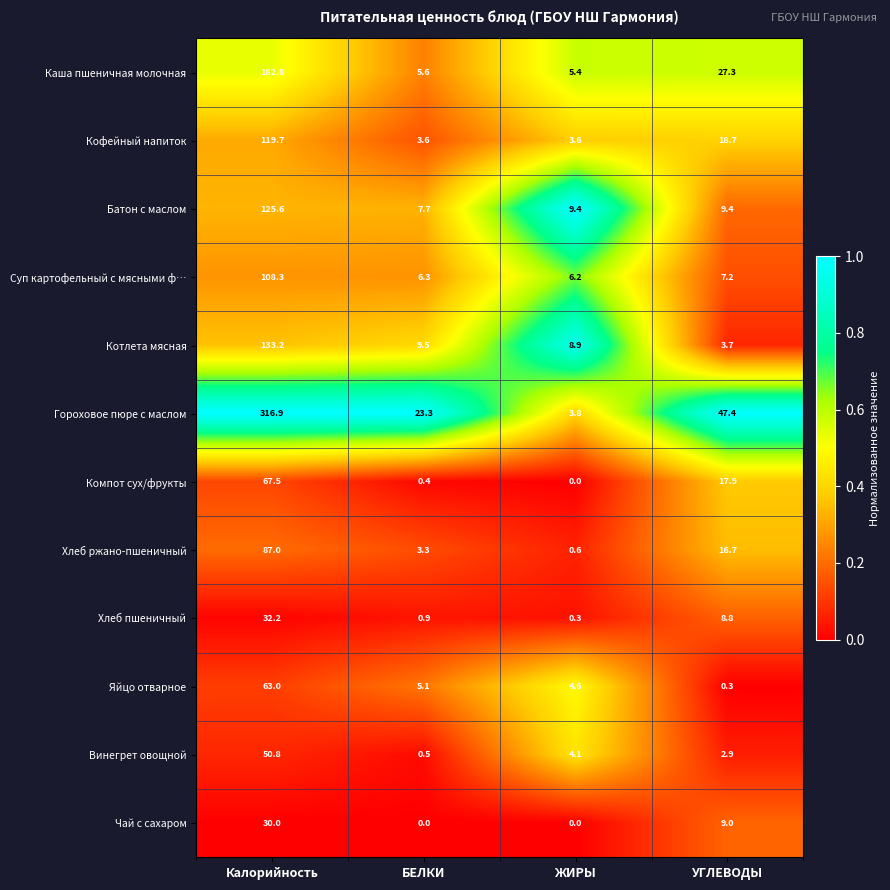

Which label corresponds to the largest value in the chart?

Калорийность